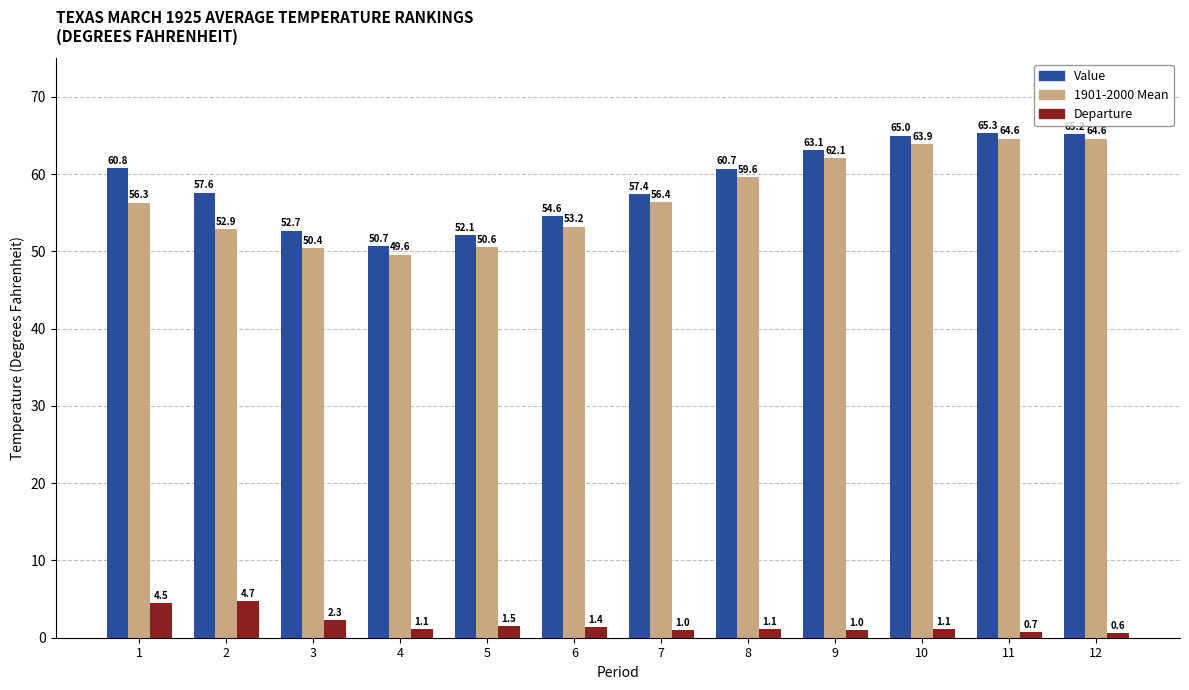

Is it true that Departure equals 2.3 at 3?

True